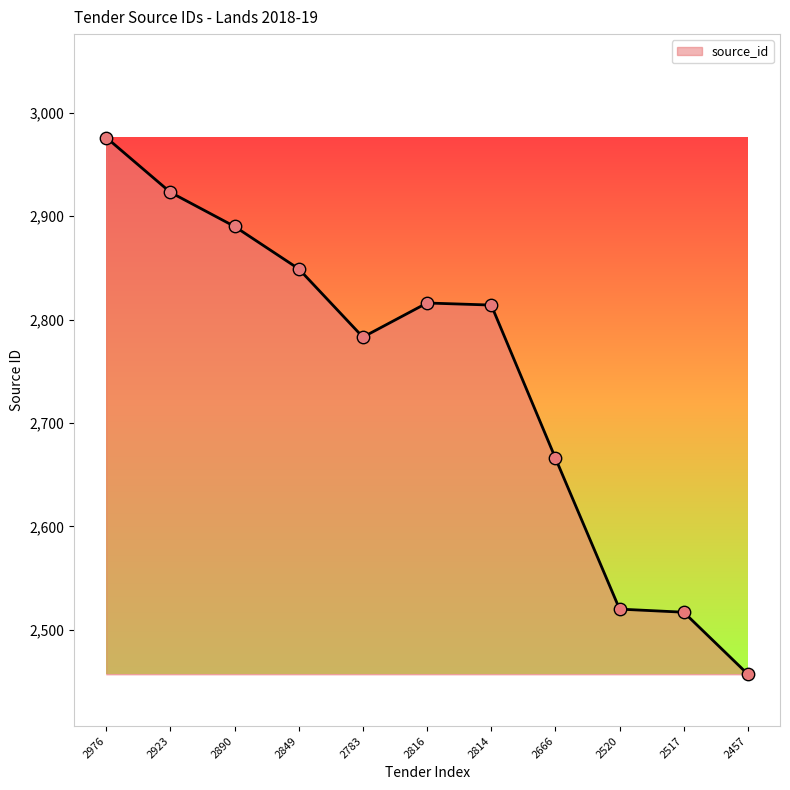

What is the change in value from 2976 to 2890?

-86